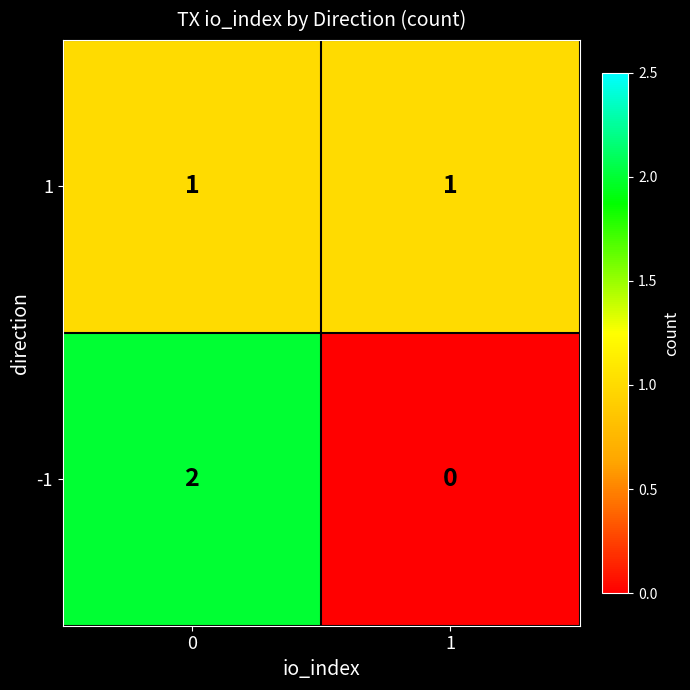

Which series has the largest range (max minus min)?

-1